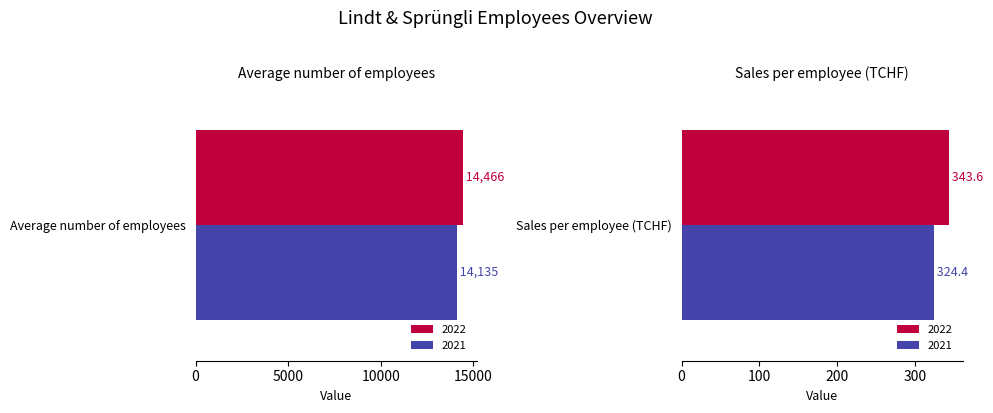

Rank the series by their average value, from highest to lowest.

2022, 2021